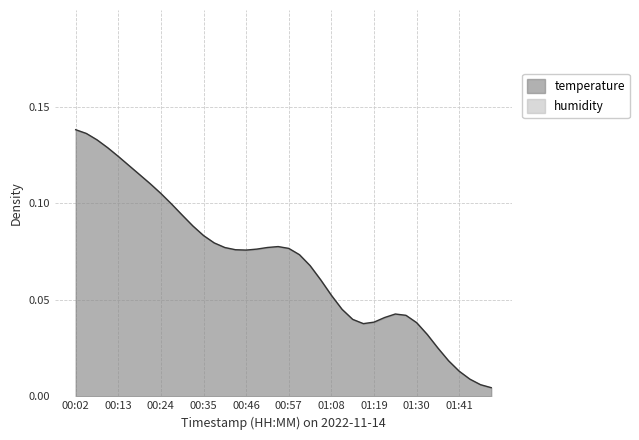

True or false: there are more than 0 points higher than both neighbors.

True